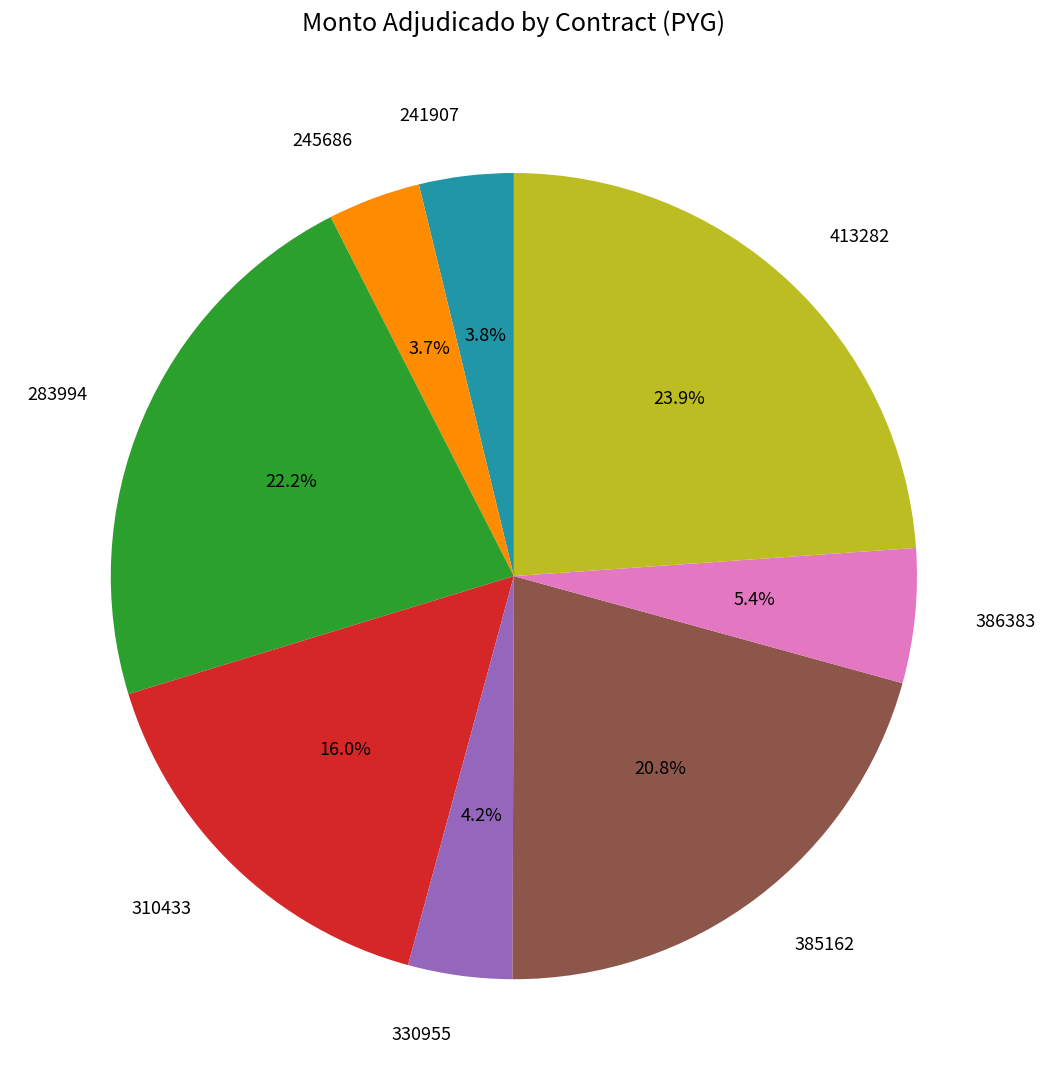

Which category has the biggest portion of the pie?

413282